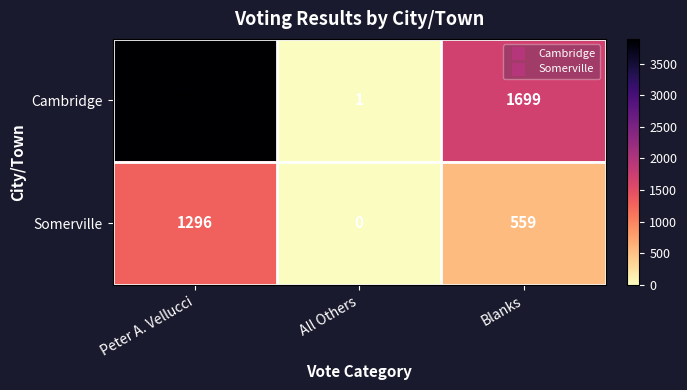

Which series changed the most between All Others and Blanks?

Cambridge